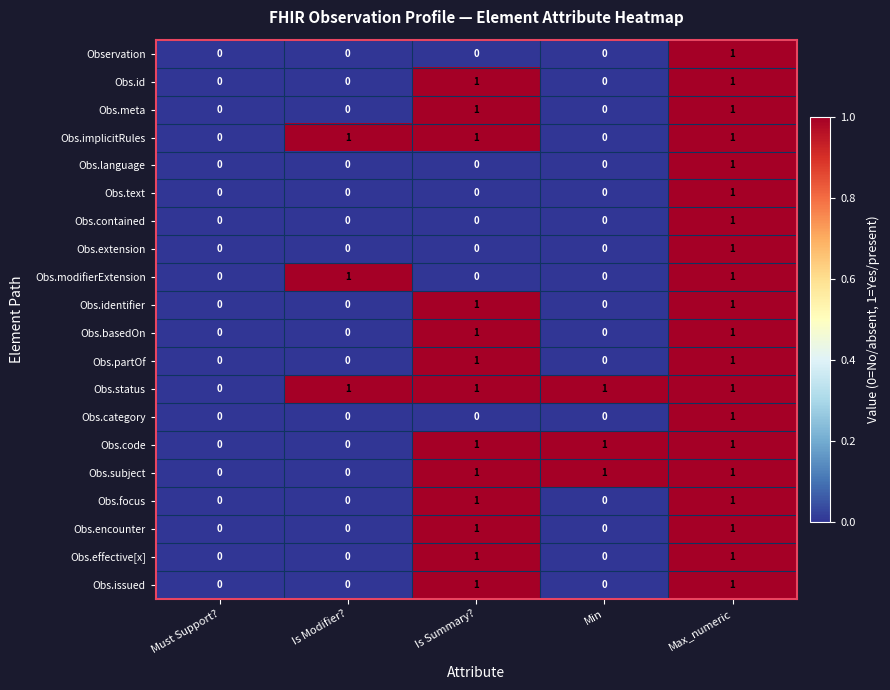

What is the sum of all Obs.subject values?

3